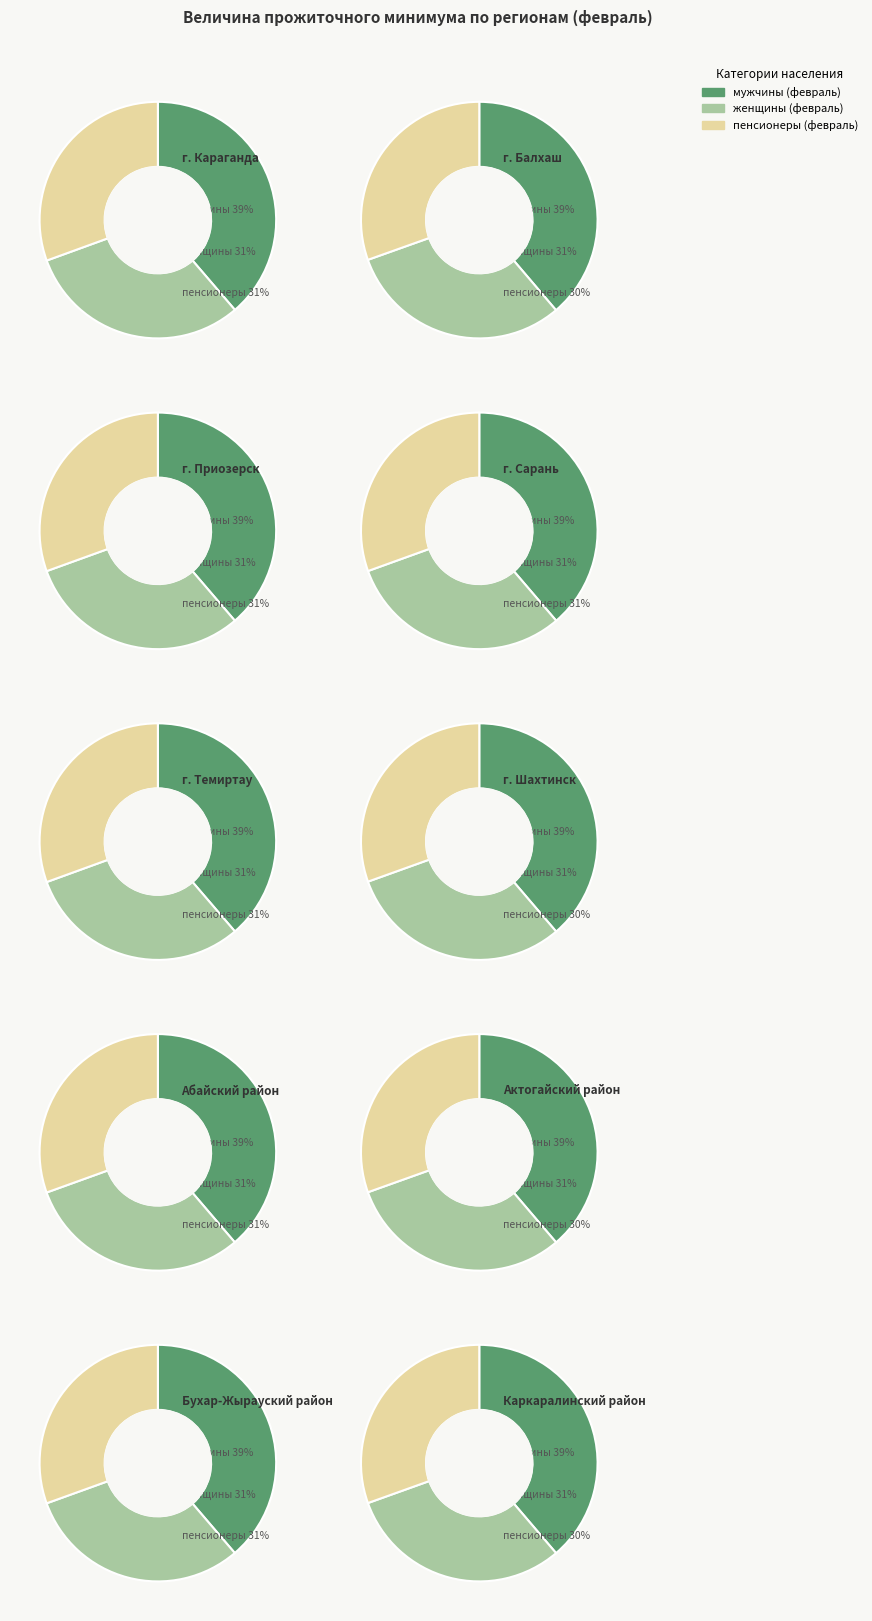

Is the sum of Абайский район and г. Приозерск greater than half?

No